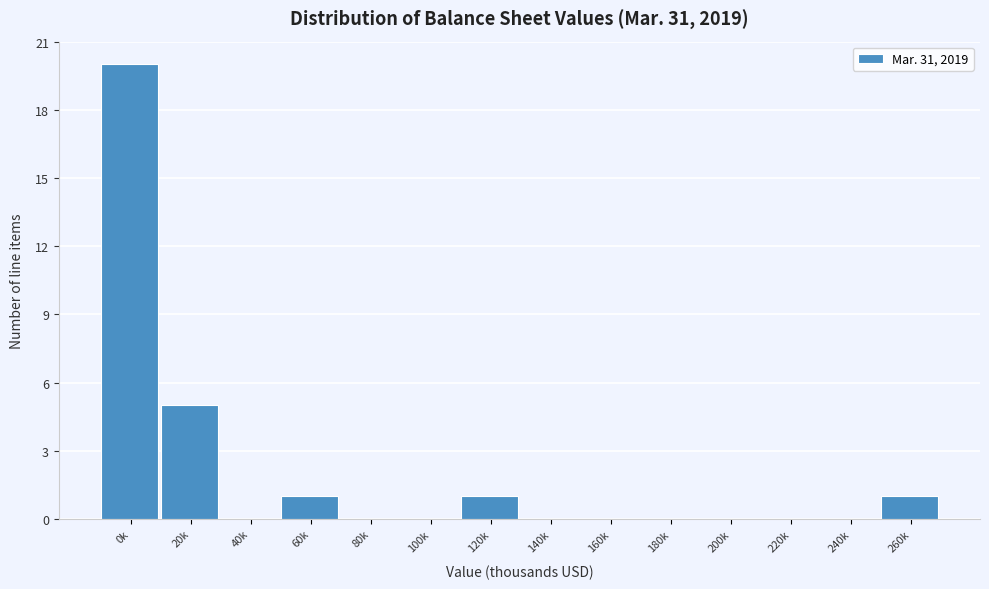

Reading left to right, transcribe all the data shown in this chart.

0k=20	20k=5	40k=0	60k=1	80k=0	100k=0	120k=1	140k=0	160k=0	180k=0	200k=0	220k=0	240k=0	260k=1